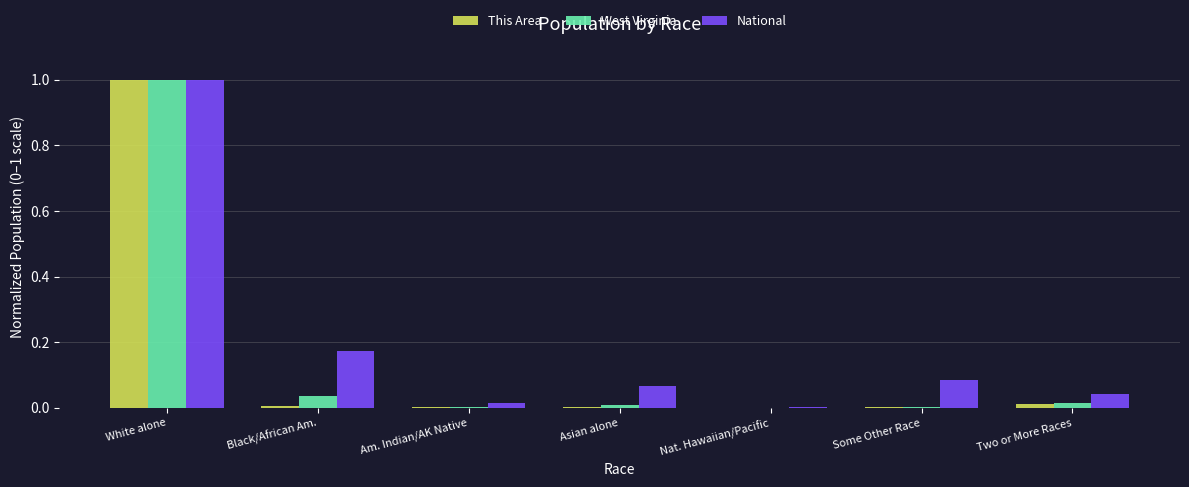

Between White alone and Nat. Hawaiian/Pacific, which series saw the biggest shift?

West Virginia